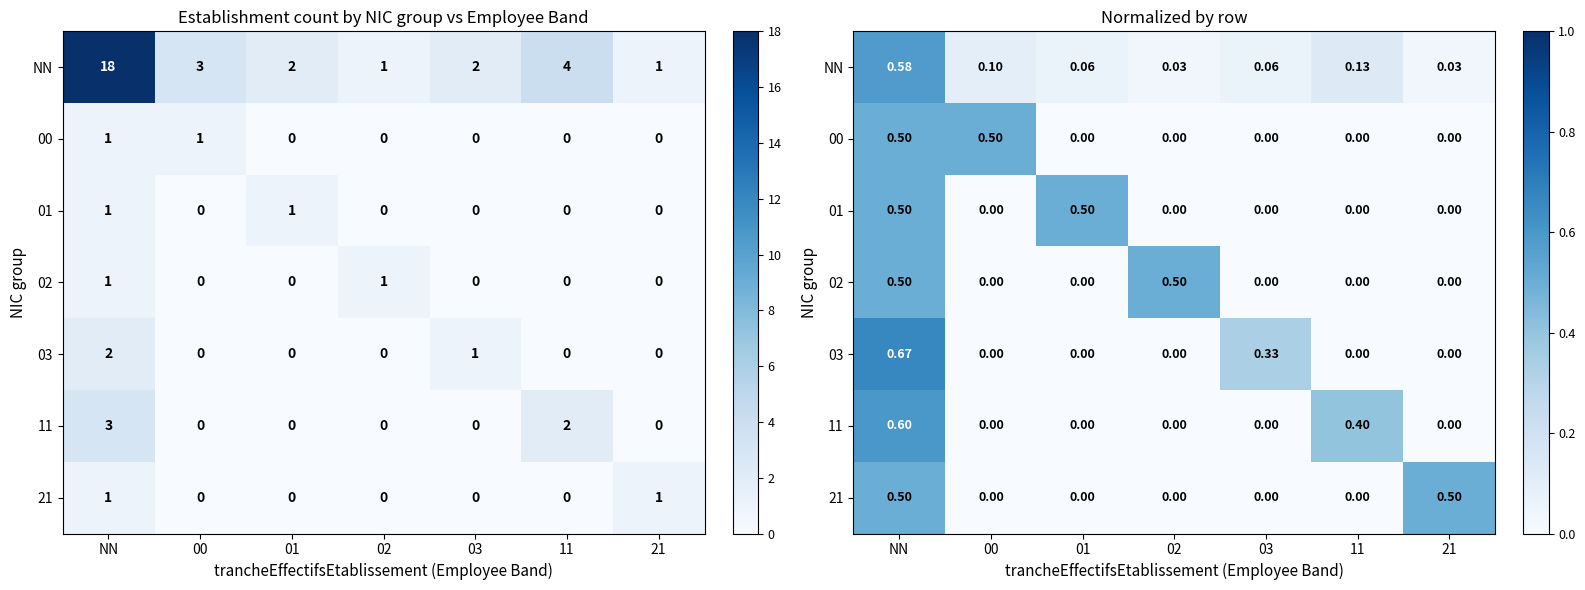

What is the difference between the highest and lowest values at 11?

0.4